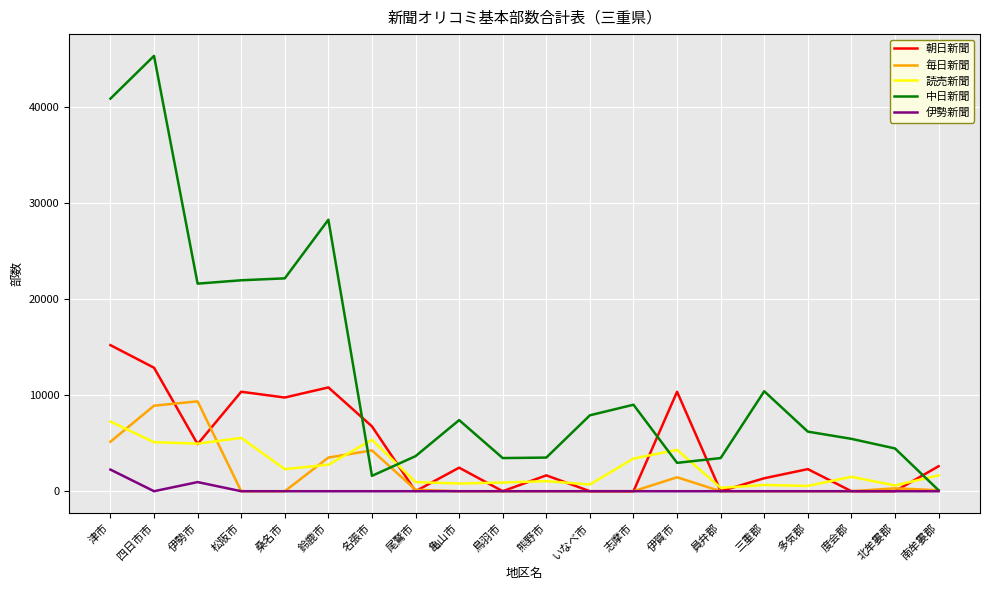

What is the approximate value of 朝日新聞 at 伊勢市?

4900